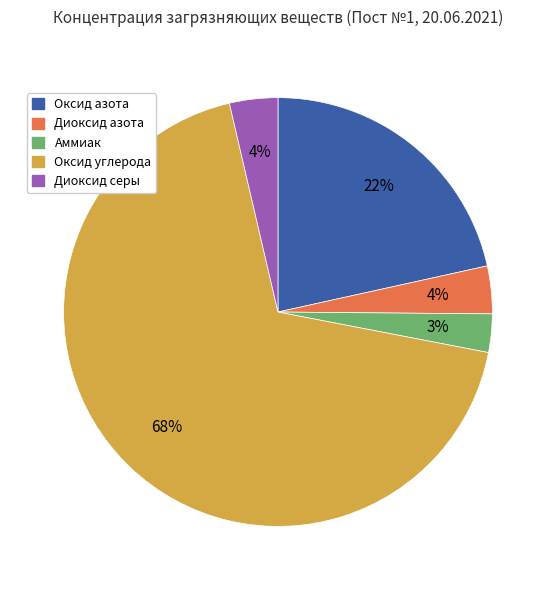

Which slice is the largest?

Оксид углерода